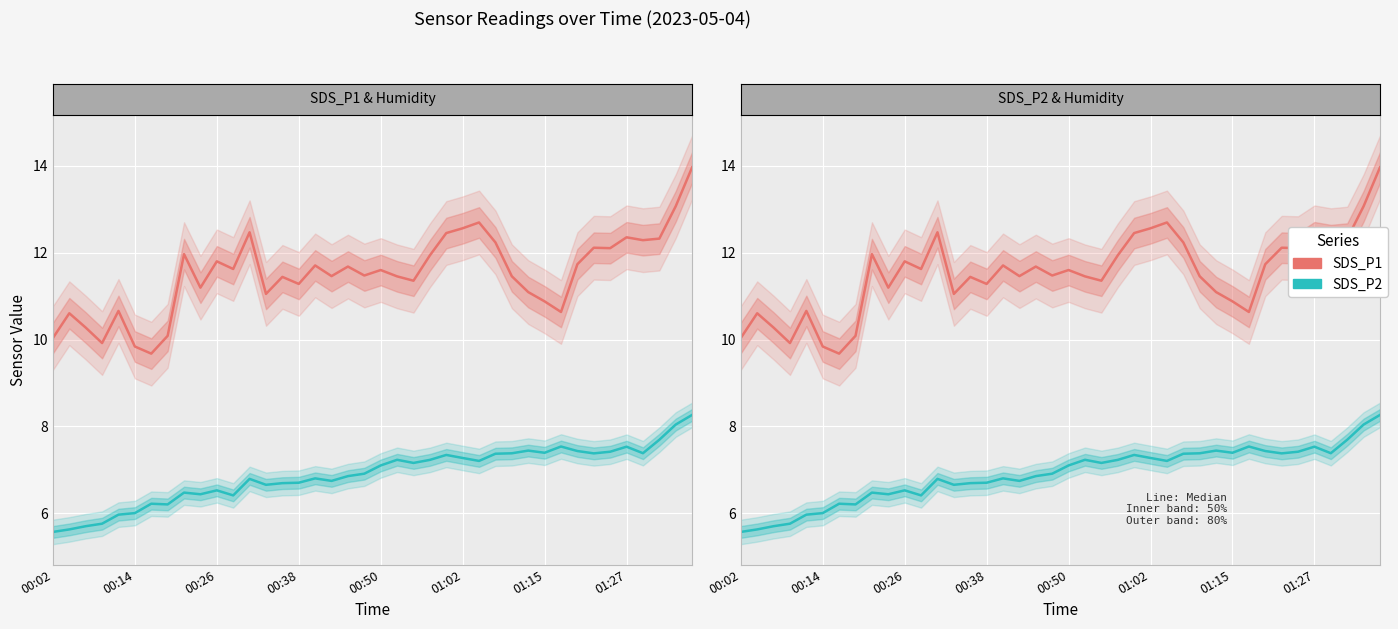

At 9, list the series in order from largest to smallest.

SDS_P1, SDS_P2